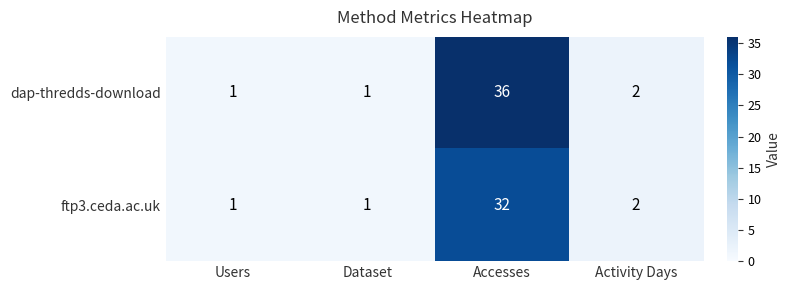

Rank the series by their maximum value, from highest to lowest.

dap-thredds-download, ftp3.ceda.ac.uk